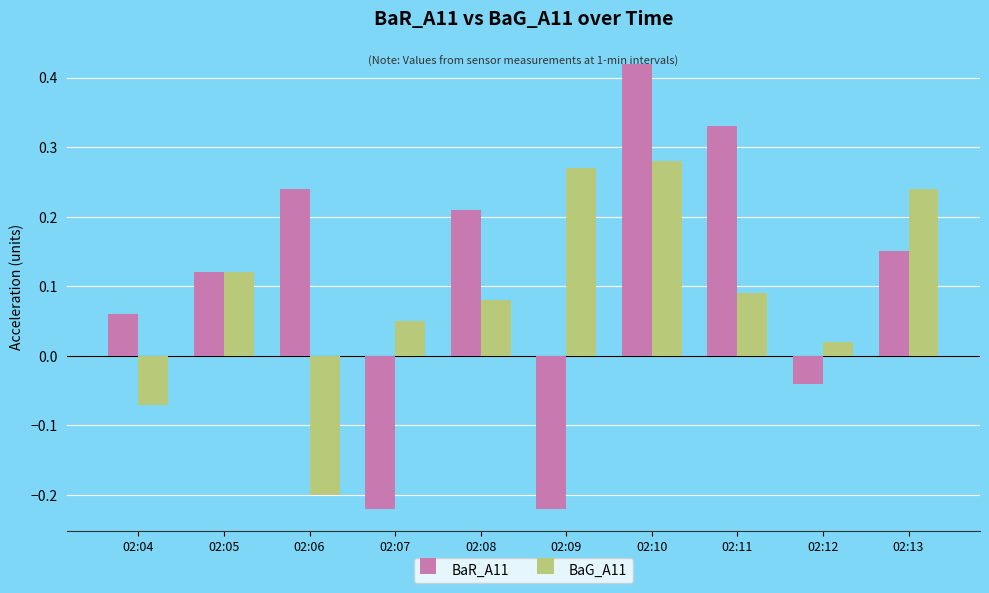

The BaR_A11 series shows 0.1 at 02:06. True or false?

False